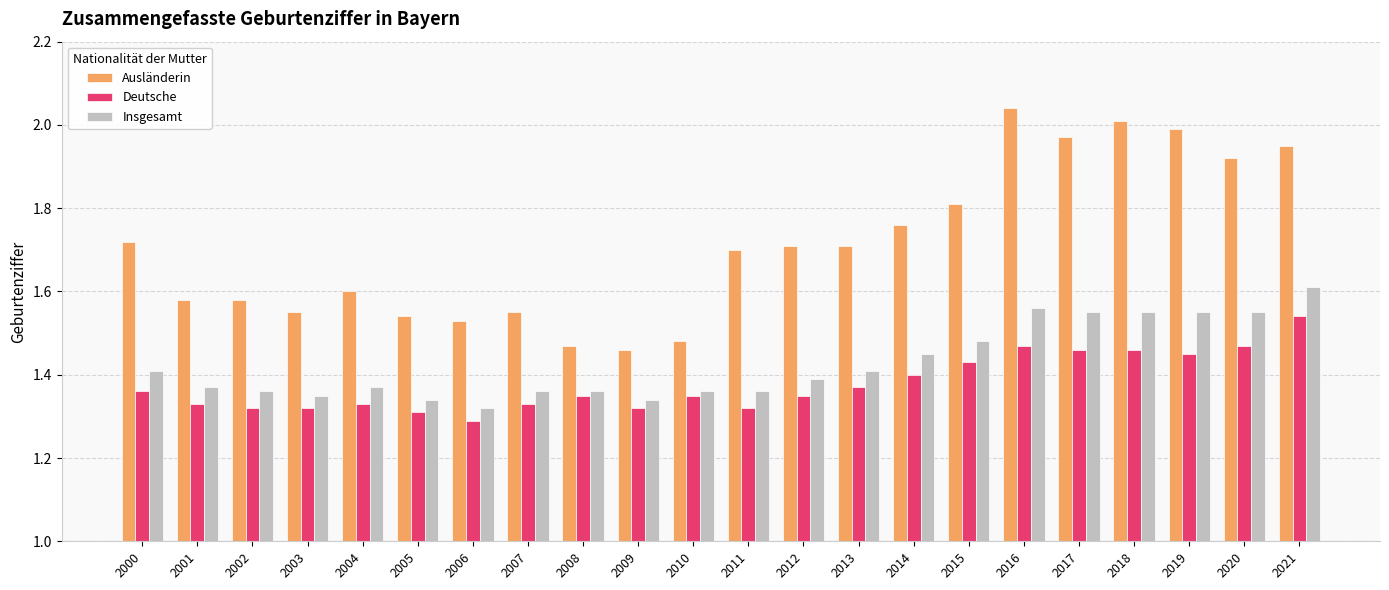

How many bars are there in total?

66